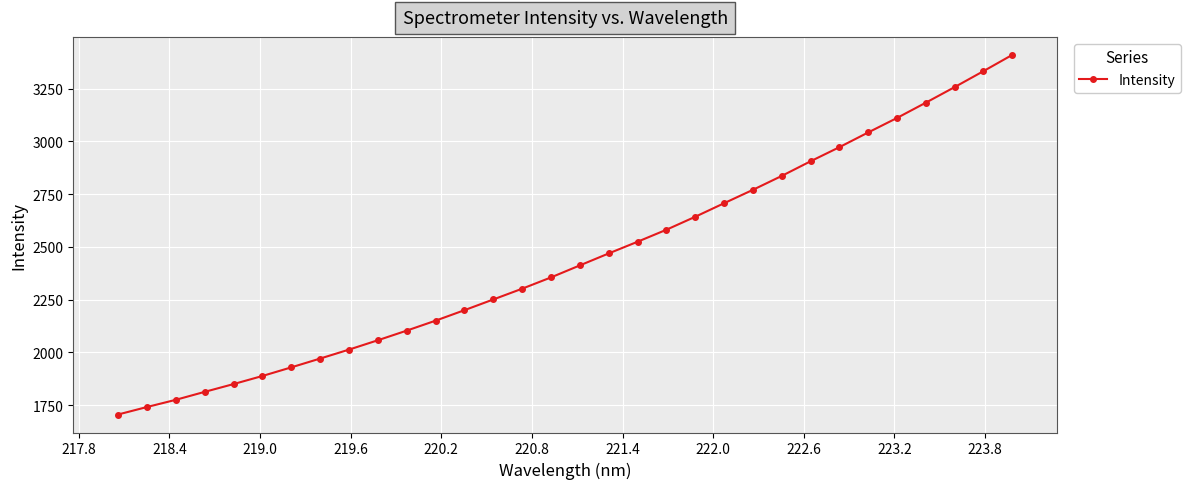

What is the sum of all values?

78256.6